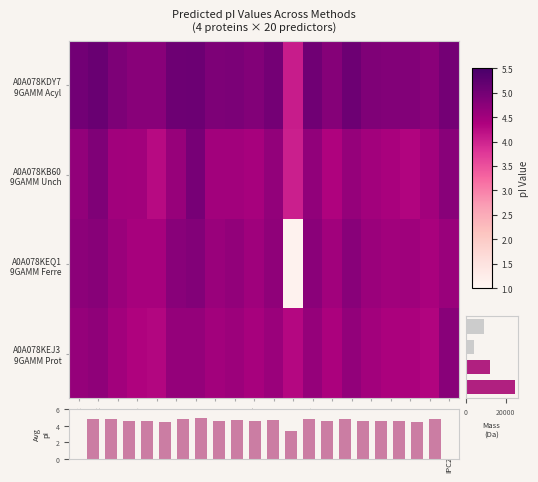

What is the approximate value of tr|A0A078KB60|A0A078KB60_9GAMM at IPC2.protein.svr19?

4.8